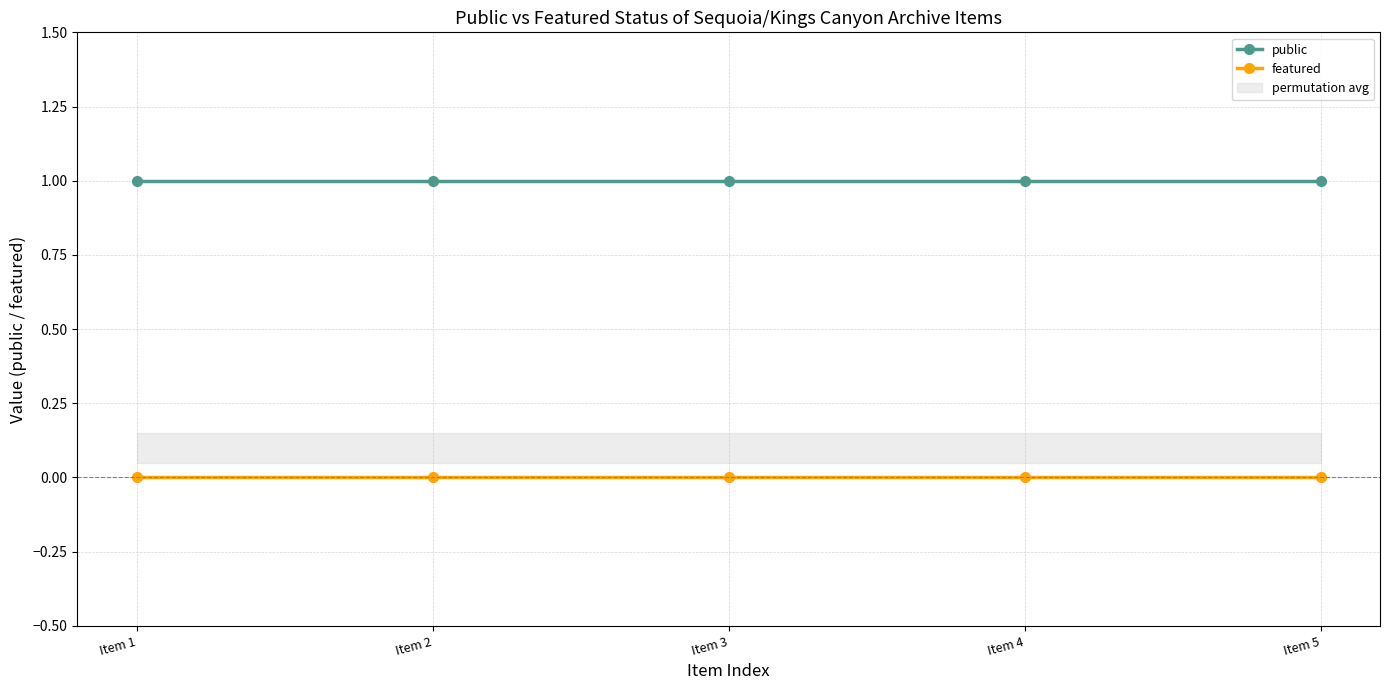

Between Item 4 and Item 5, which series saw the biggest shift?

public